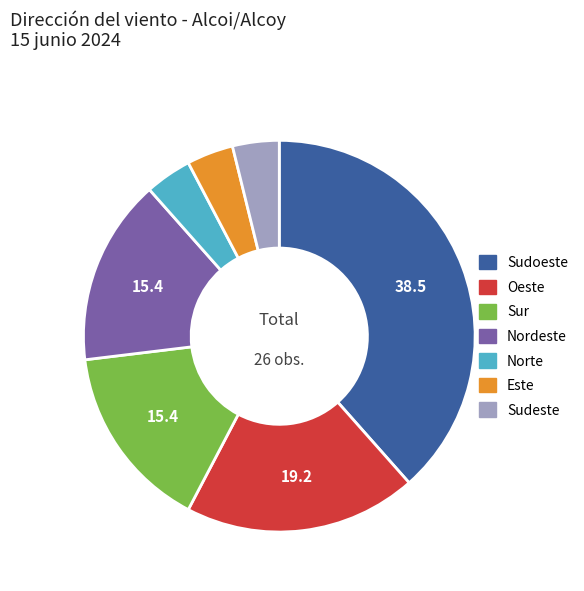

Is there a majority slice in this chart?

No